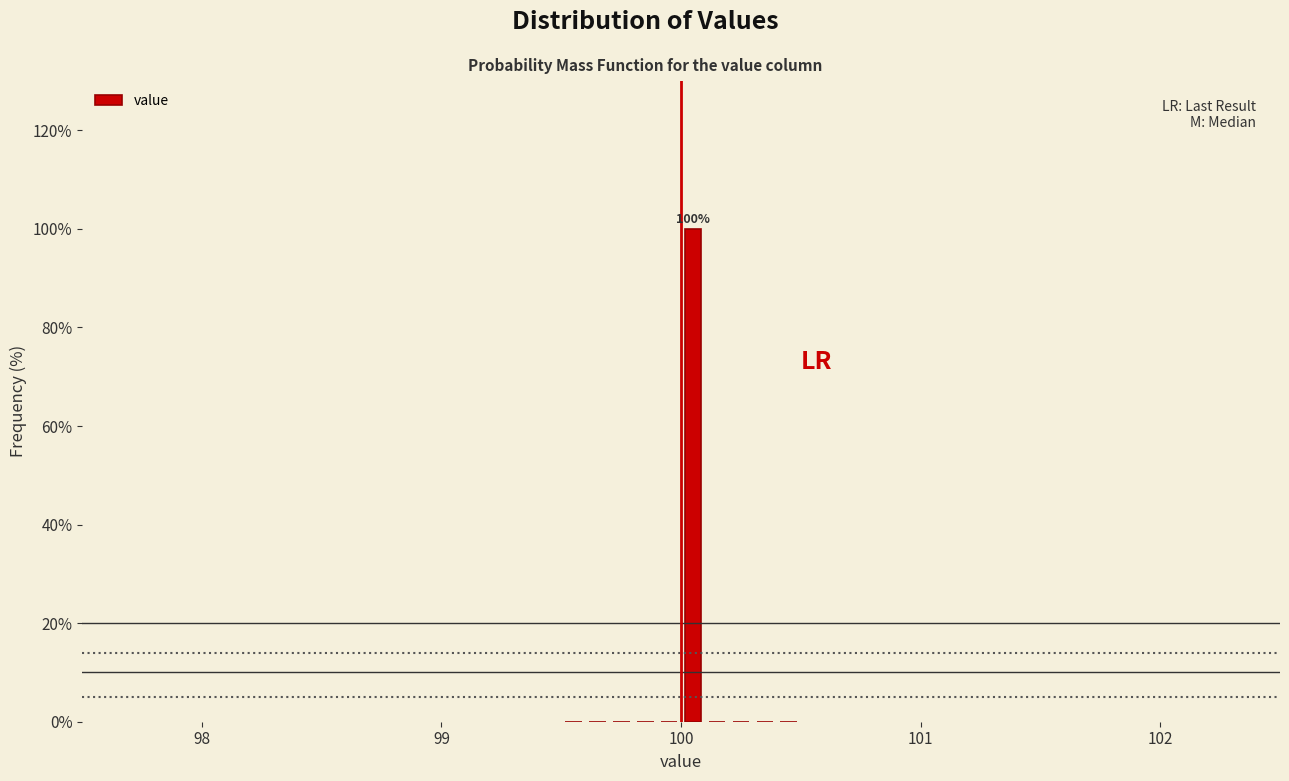

Around what value on the x-axis is the tallest bar? Give the approximate position of its centre, as read against the axis.

100.1